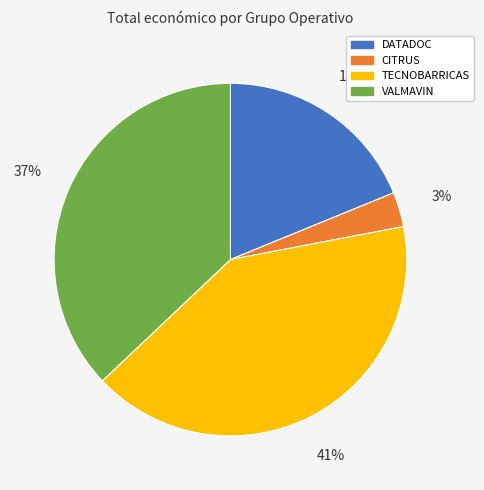

To the nearest percent, what portion does CITRUS represent?

3%